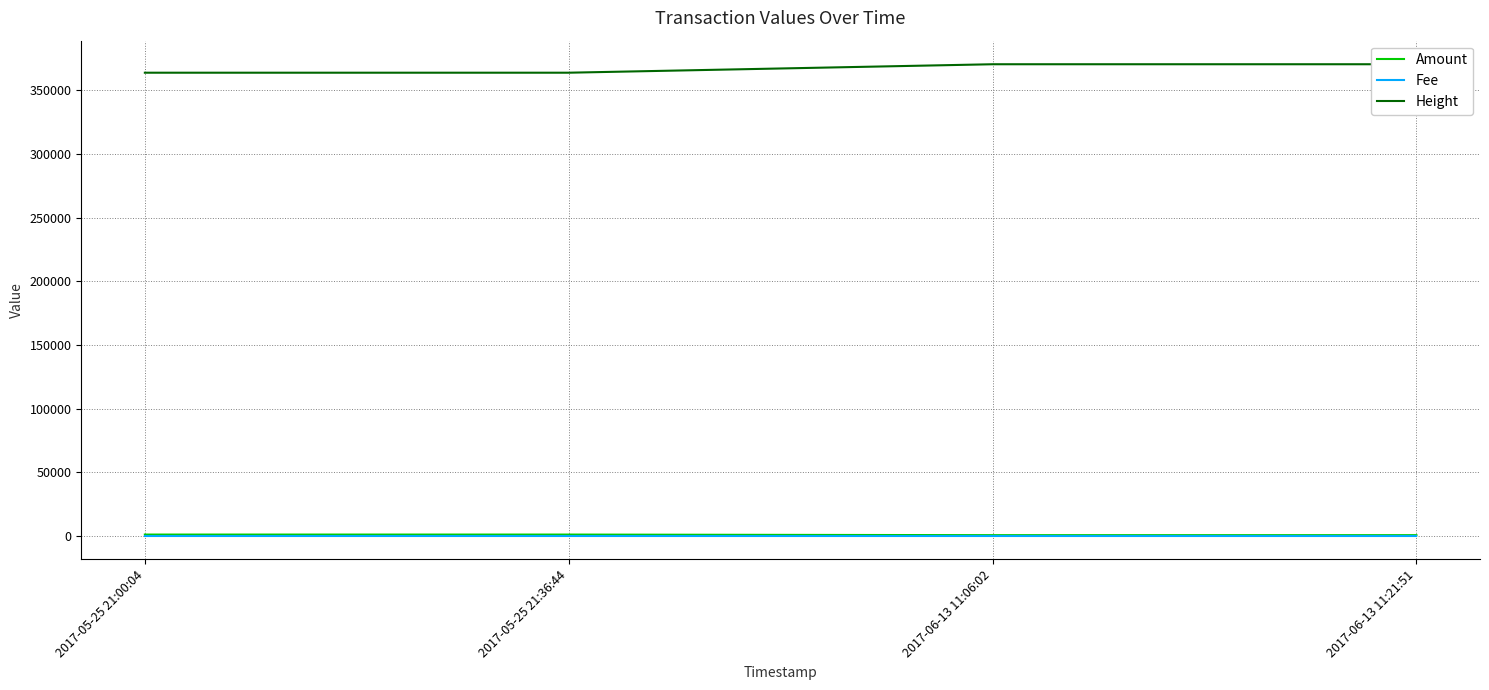

What position from the right is 2017-06-13 11:06:02?

2